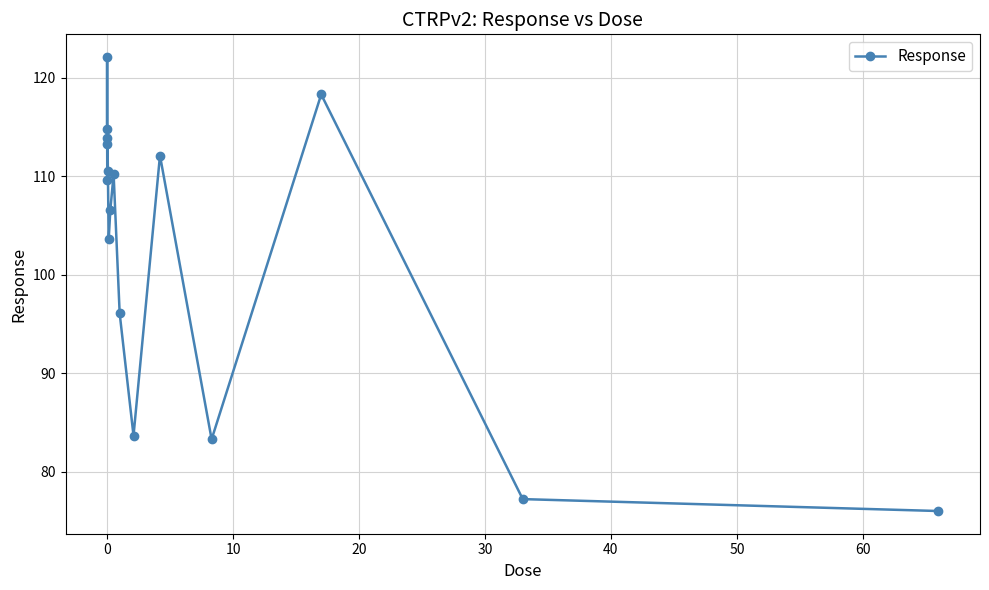

Count the number of categories in the chart.

16